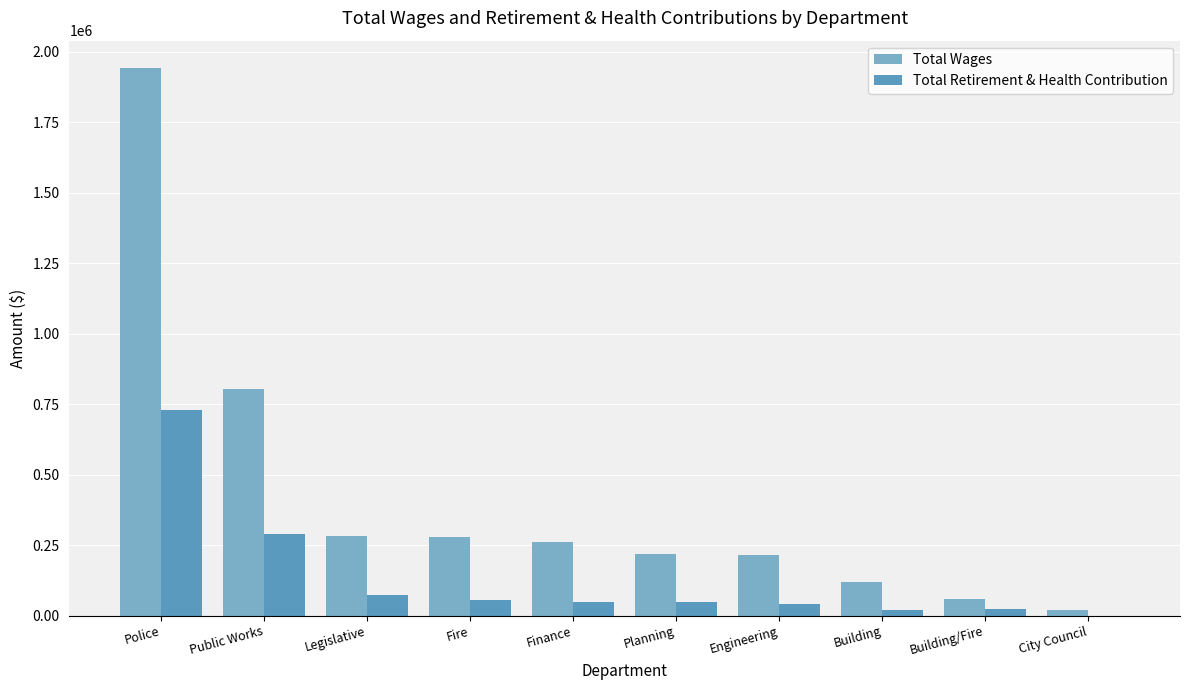

Is the value of Total Retirement & Health Contribution at Engineering greater than the value of Total Wages at Police?

No